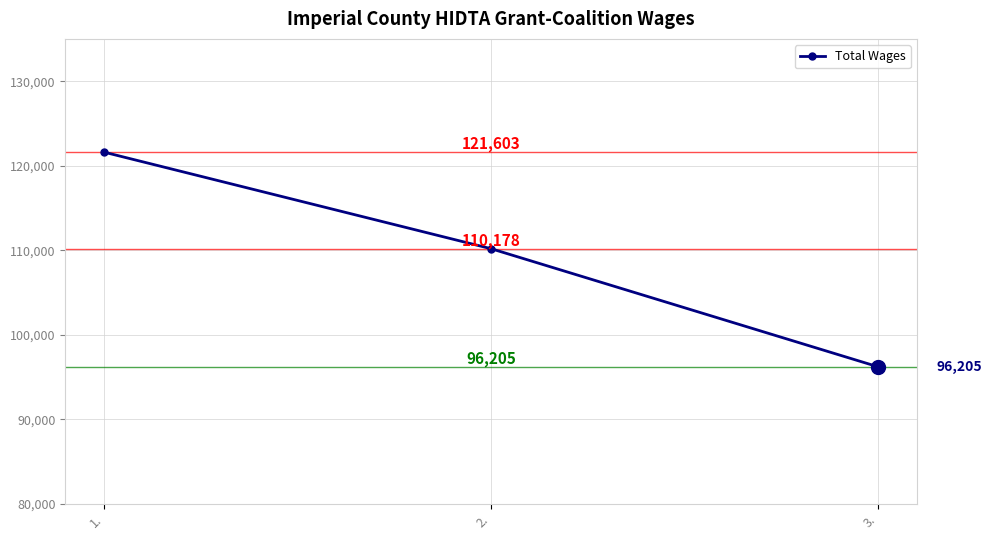

Where does the data first go above 110178?

1.